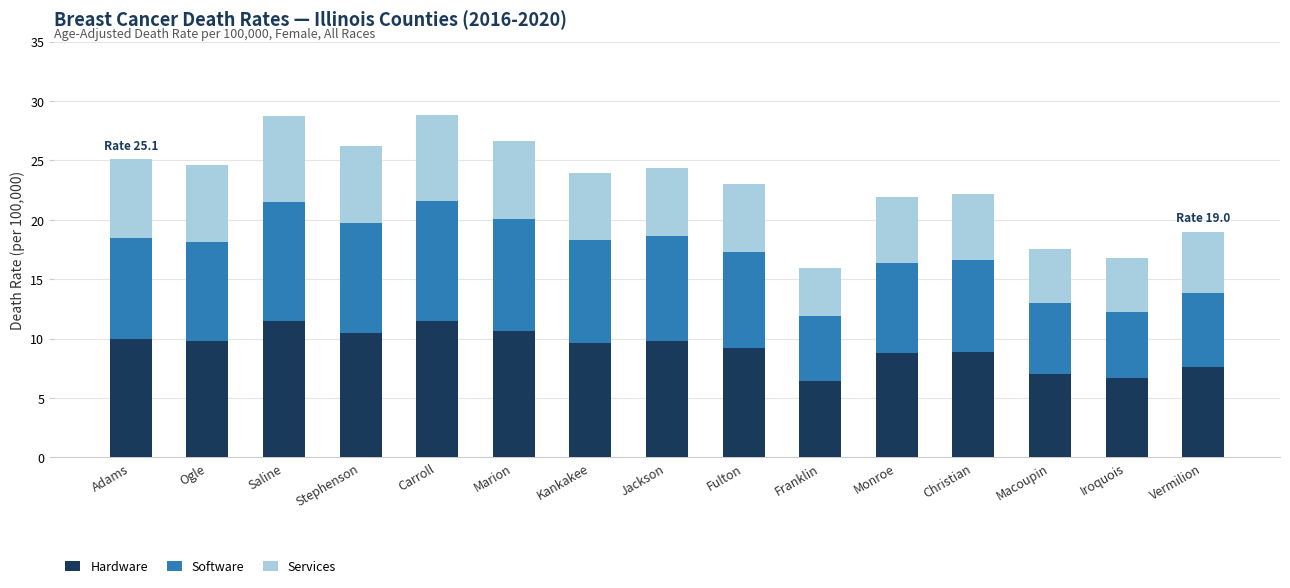

Is it true that Hardware equals 6.6 at Stephenson?

False